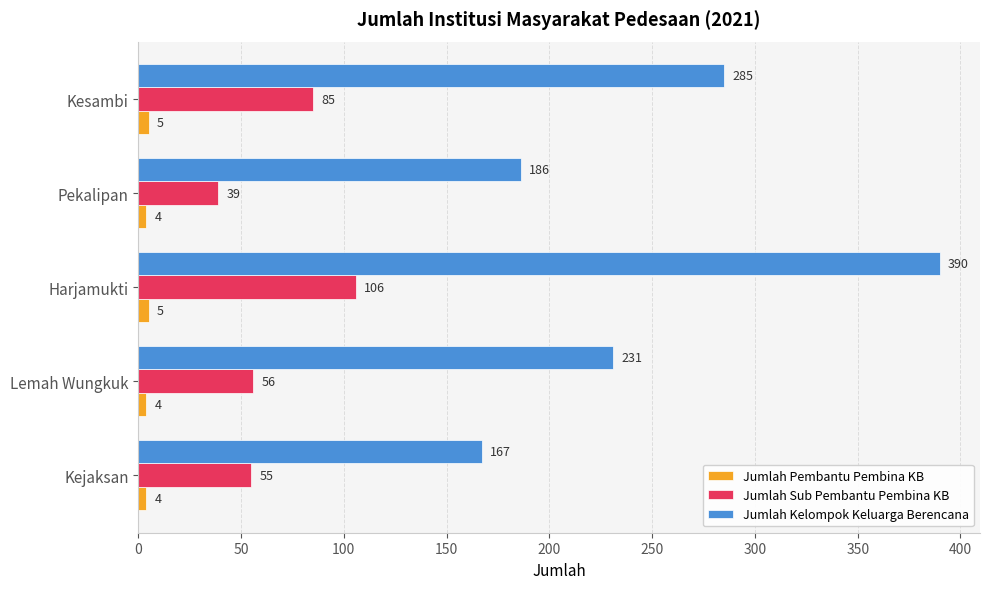

Which series has the largest range (max minus min)?

Jumlah Kelompok Keluarga Berencana